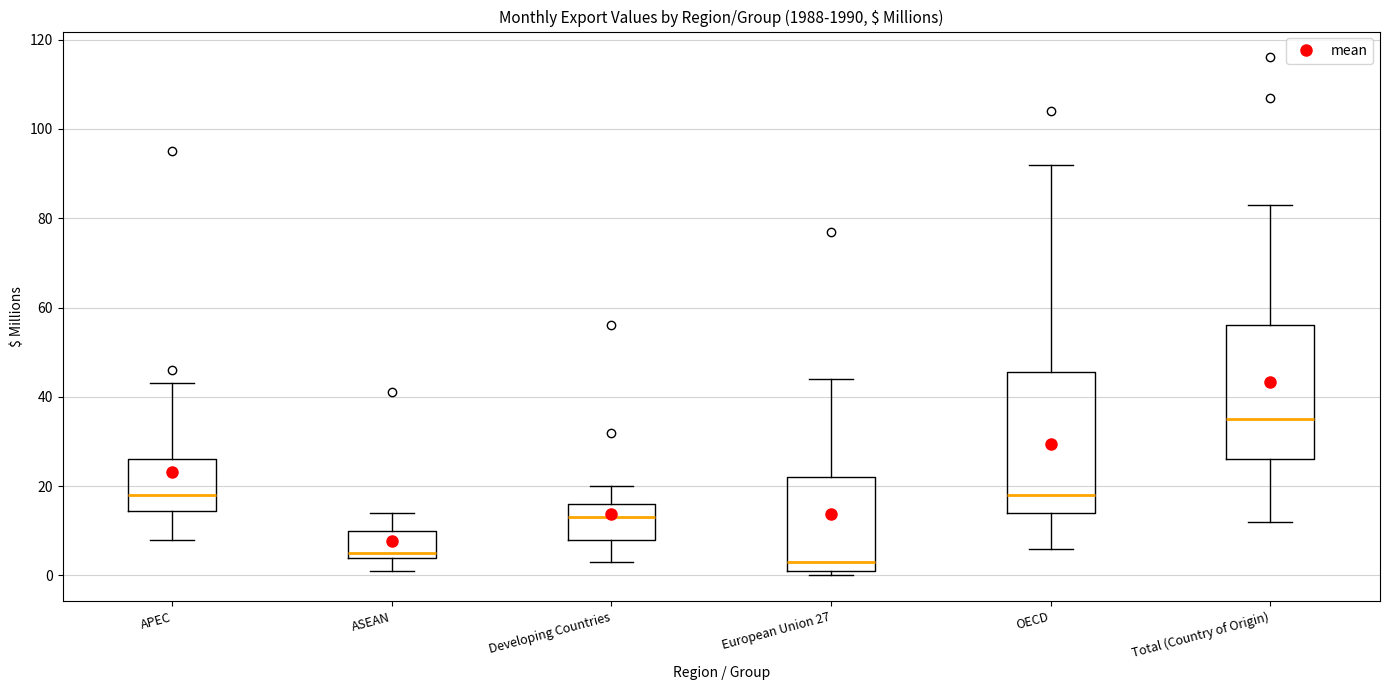

Reading left to right, read every box against the y-axis: the position of its median line, the range the box covers, and the ends of its whiskers. The values are not printed on the chart, so give them approximately, as read against the axis.

APEC: median 18, box 14 to 26, whiskers 8 to 44
ASEAN: median 6, box 4 to 10, whiskers 2 to 14
Developing Countries: median 14, box 8 to 16, whiskers 4 to 20
European Union 27: median 4, box 2 to 22, whiskers 0 to 44
OECD: median 18, box 14 to 46, whiskers 6 to 92
Total (Country of Origin): median 36, box 26 to 56, whiskers 12 to 84